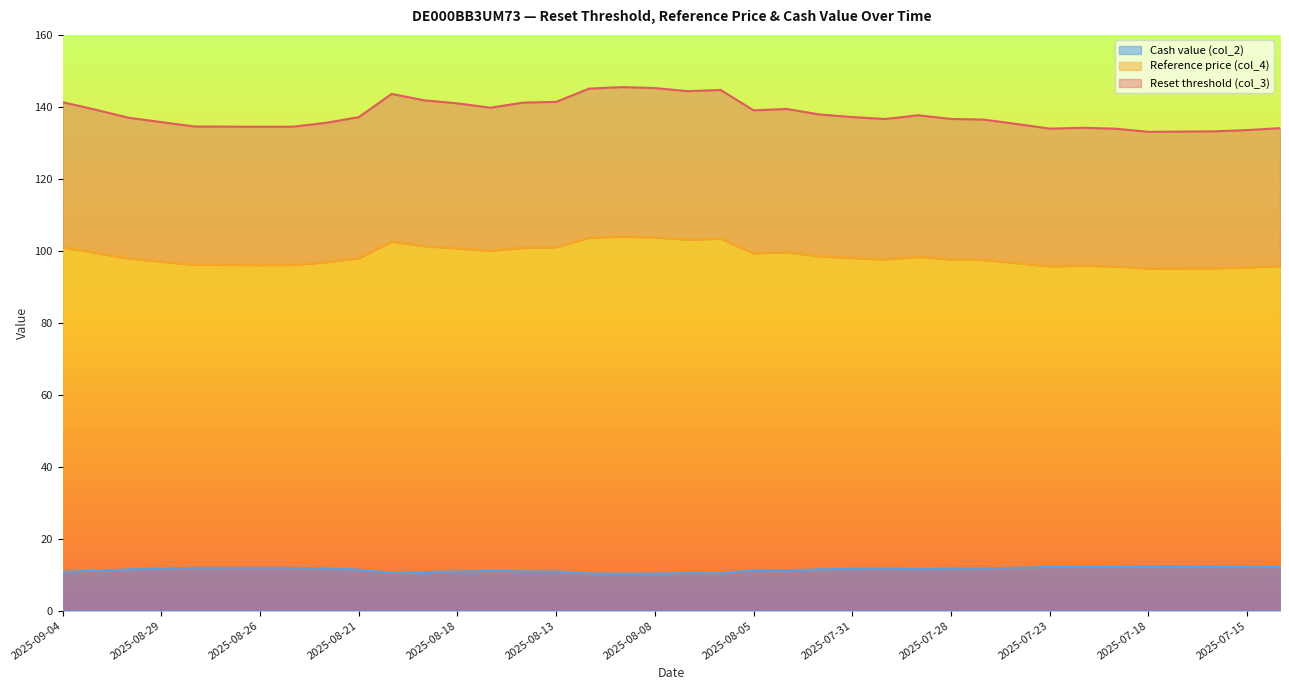

What is the label of the 19th point from the right?

2025-08-07